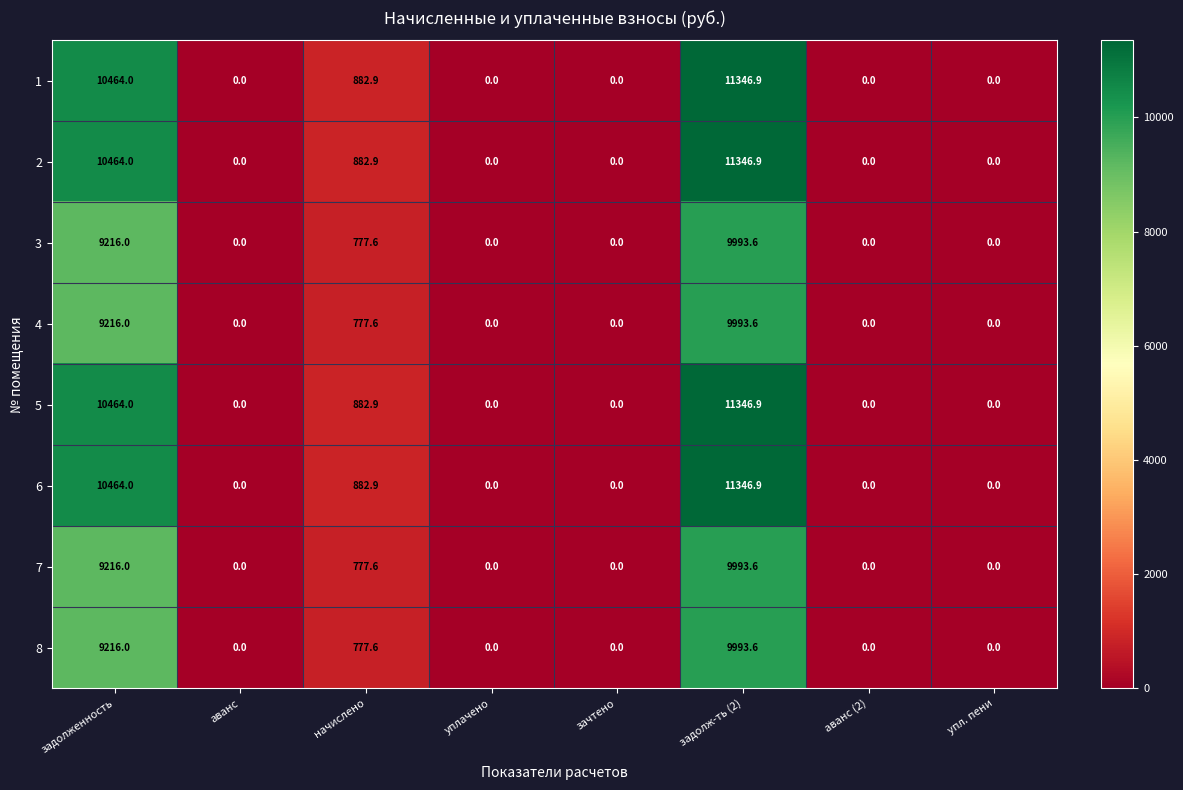

What is the sum of all 6 values?

22693.8